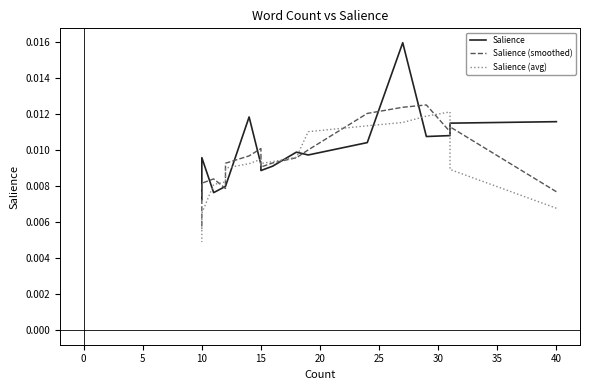

True or false: Salience (avg) has more than 1 points higher than both neighbors.

True